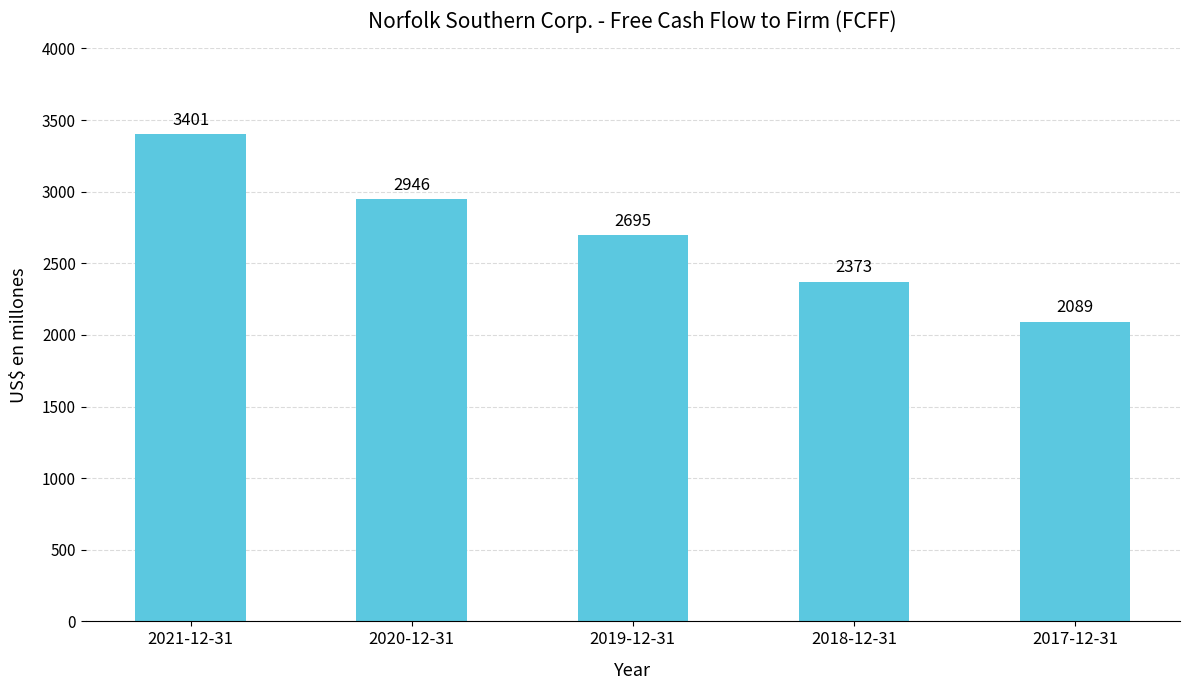

What is the value of the 2nd bar from the left?

2946